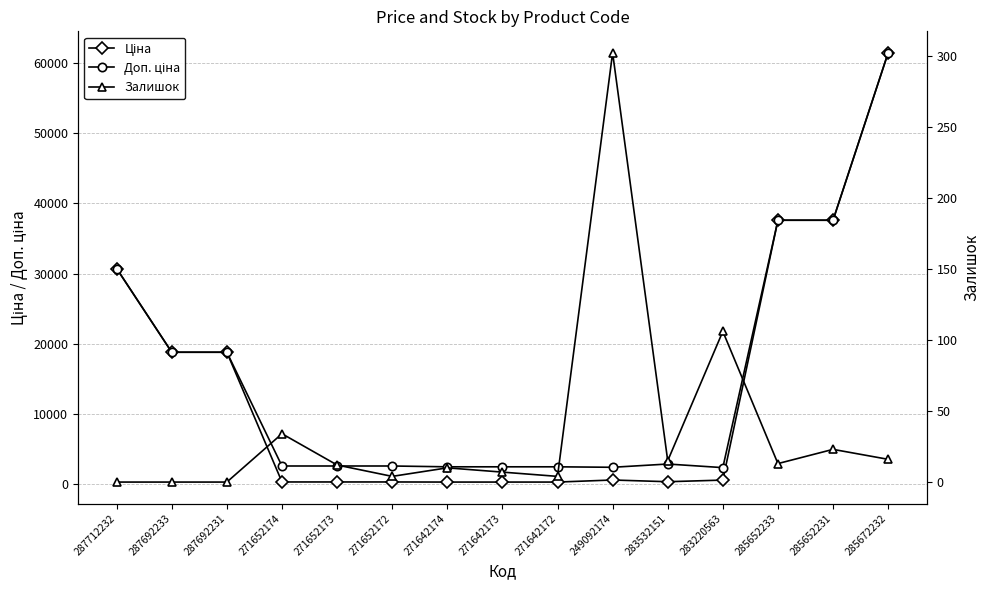

Rank the series by their maximum value, from highest to lowest.

Ціна, Доп. ціна, Залишок